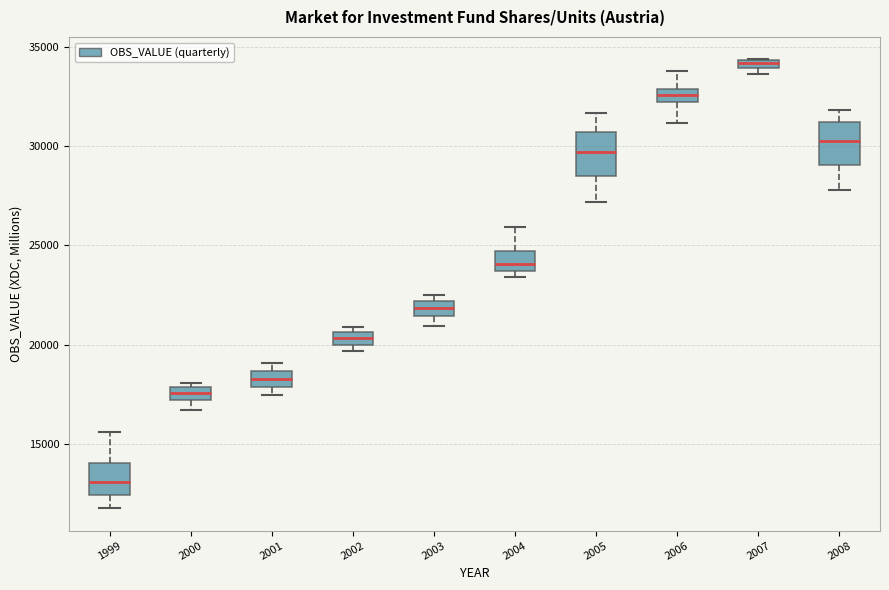

Which box has the highest median line?

2007